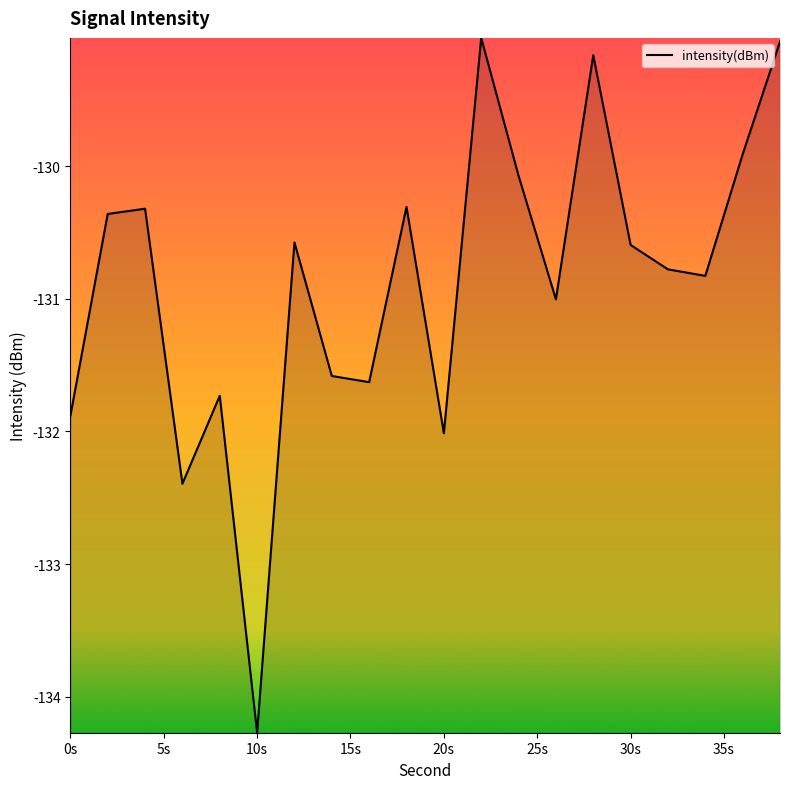

What is the maximum value shown in the chart?

-129.0